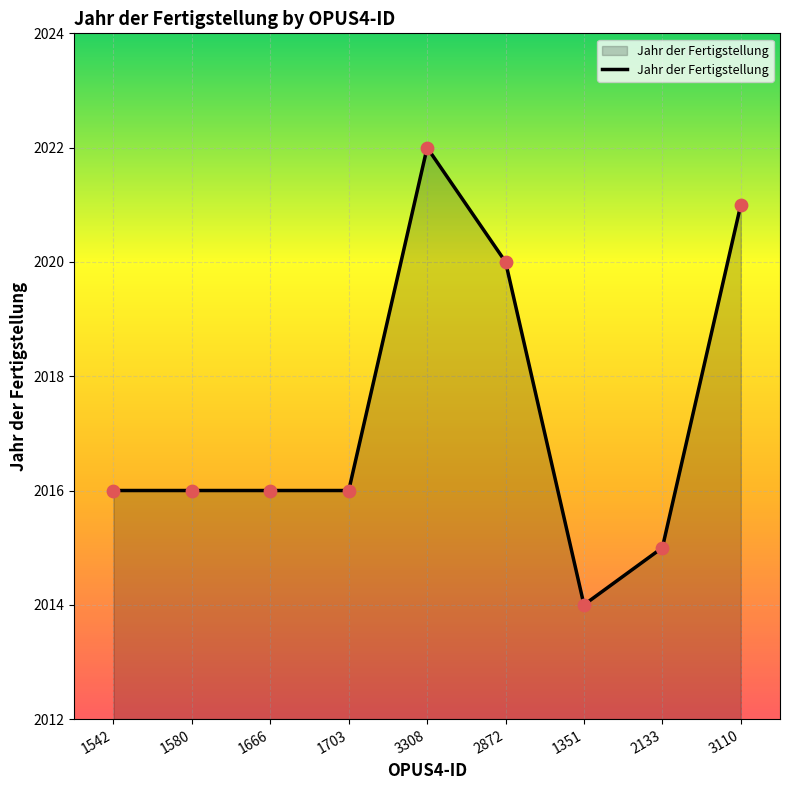

What is the change in value from 1666 to 3308?

+6